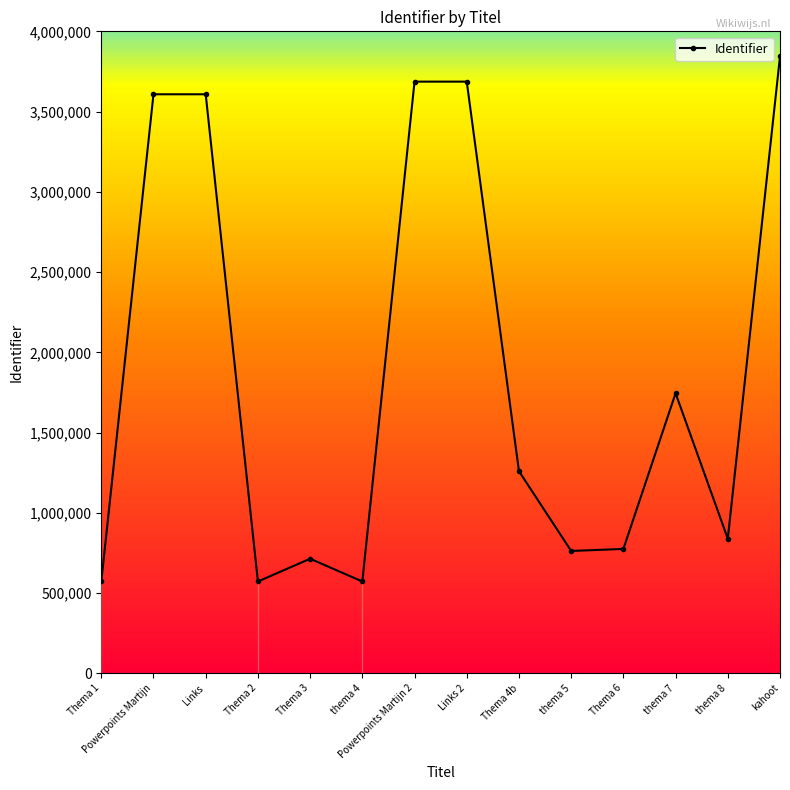

Between Powerpoints Martijn 2 and Thema 4b, which is larger?

Powerpoints Martijn 2